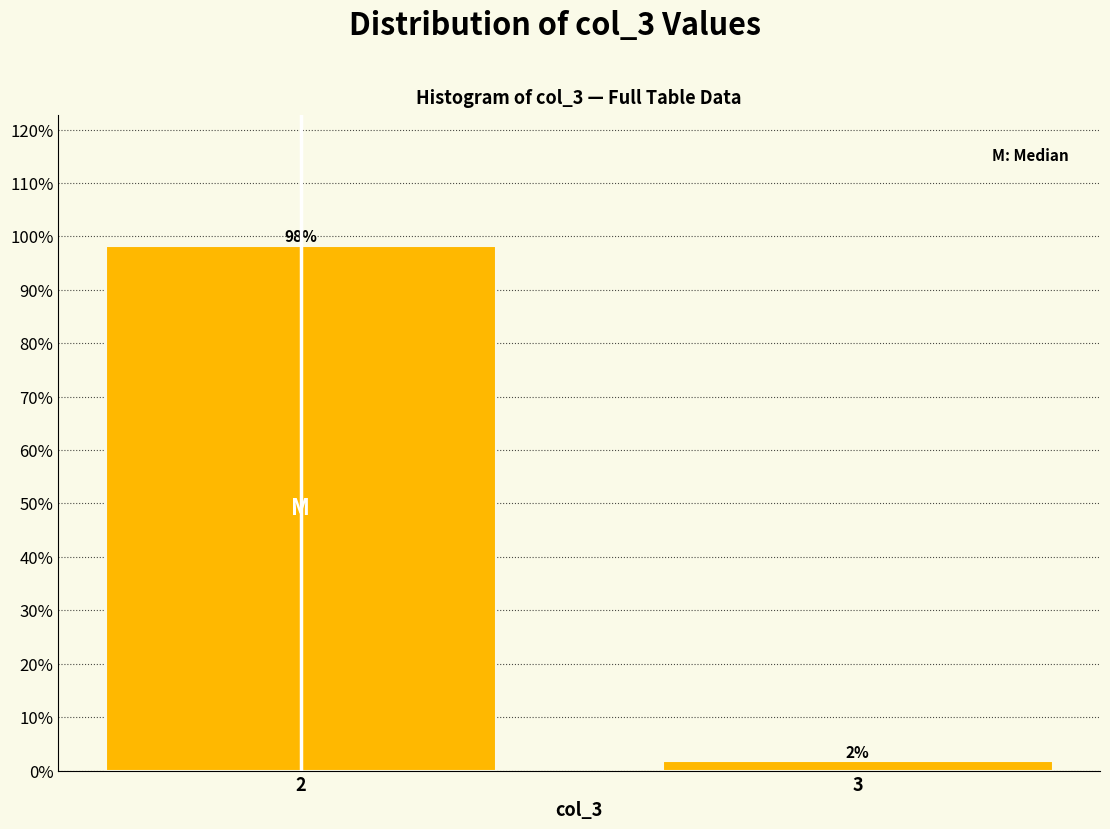

What is the approximate value at 2?

98.2